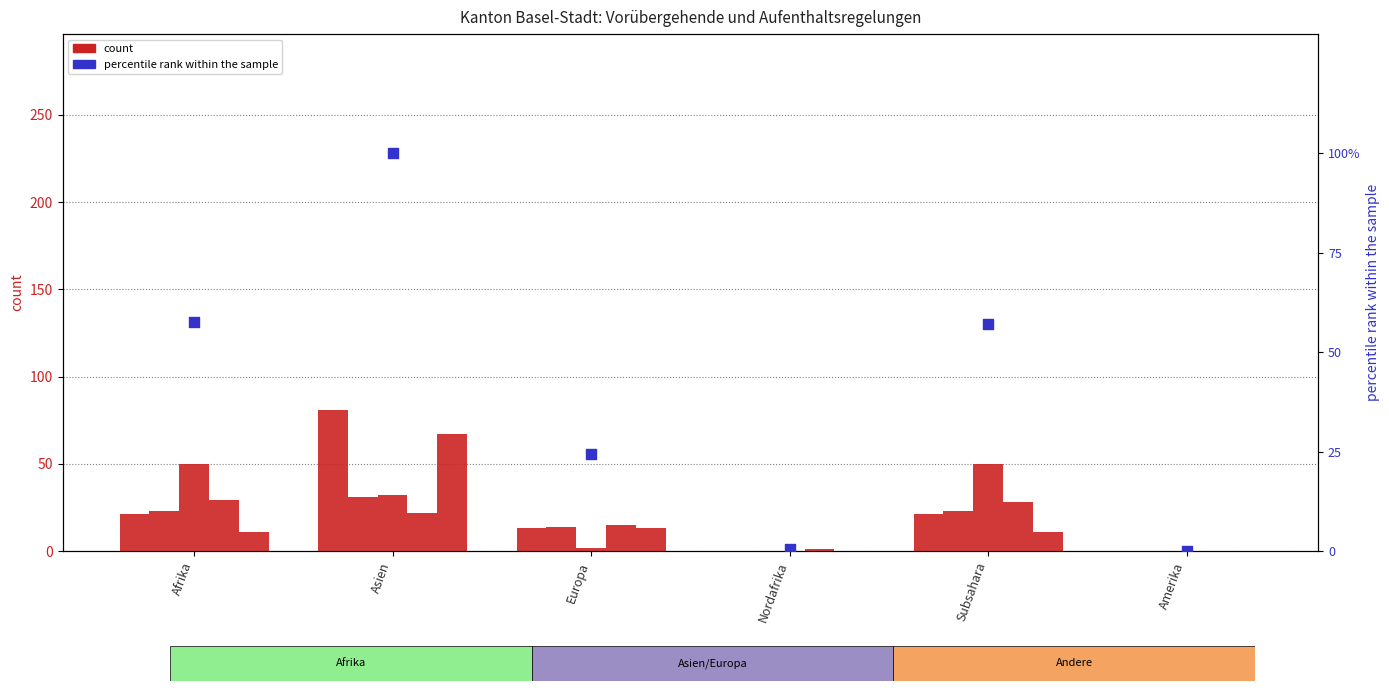

Is the value of col_1 (Total Vorübergehende) at Afrika greater than the value of col_4 (Total Beendigungen) at Asien?

No